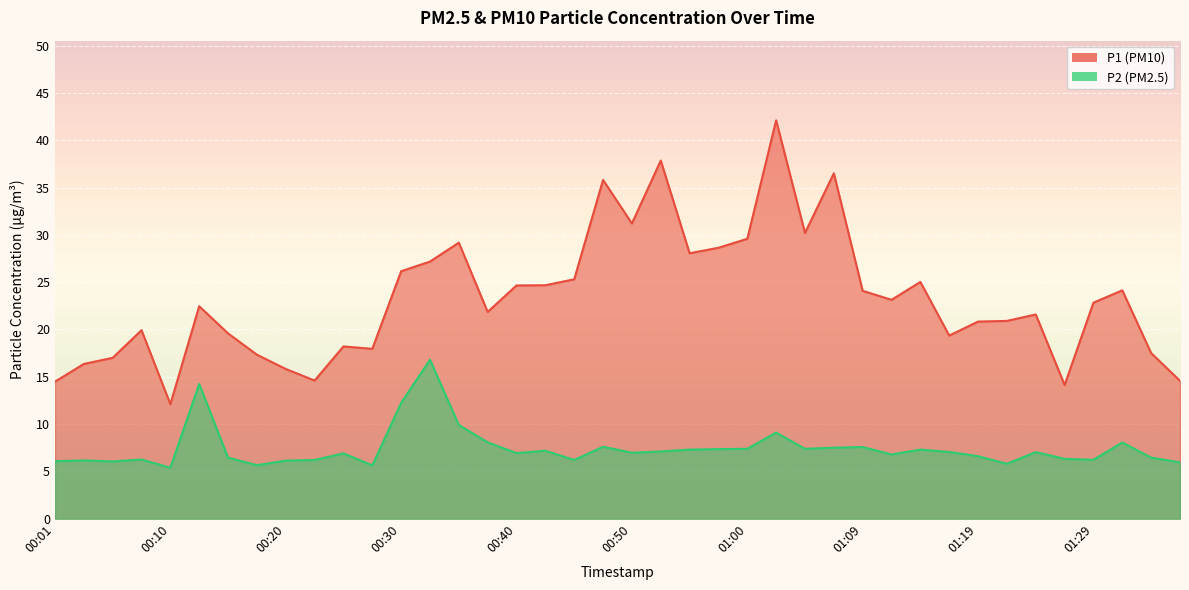

What is the maximum value shown in the chart?

42.1